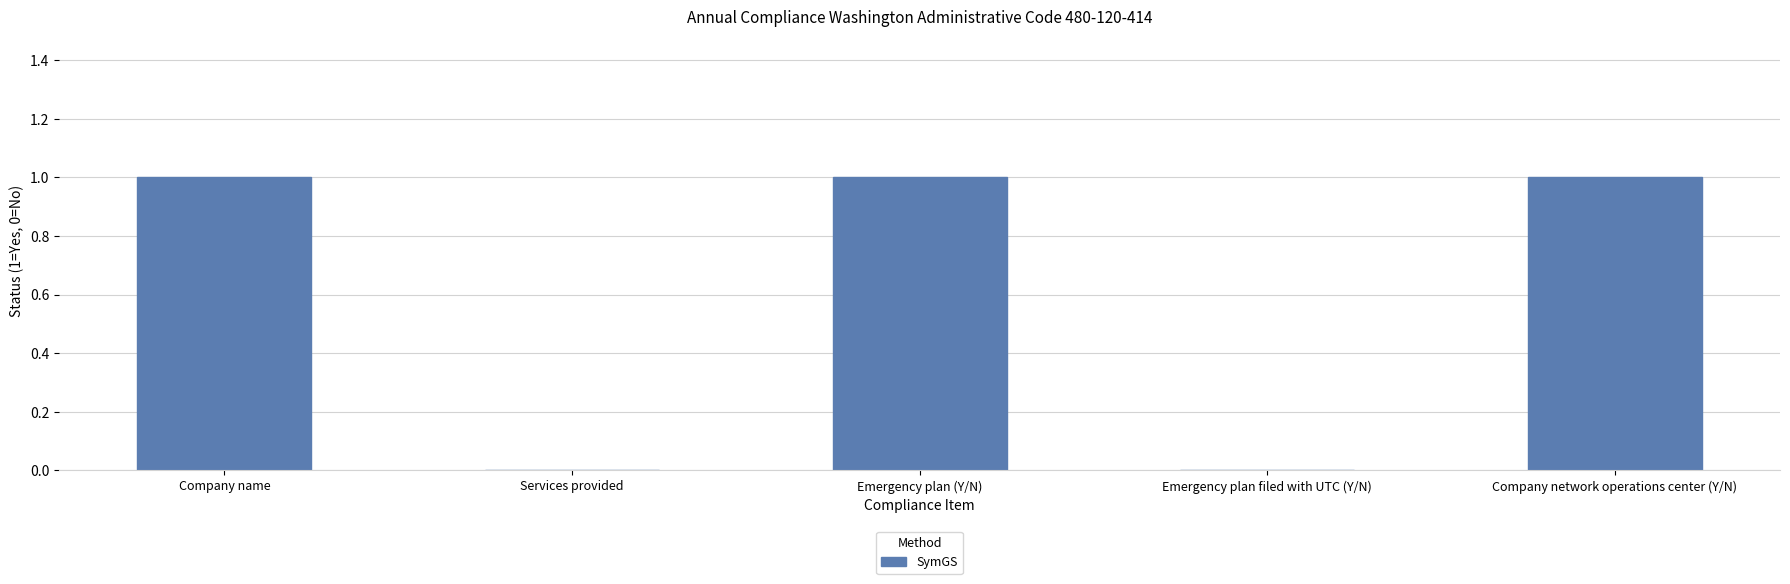

How many data points does each series have?

5